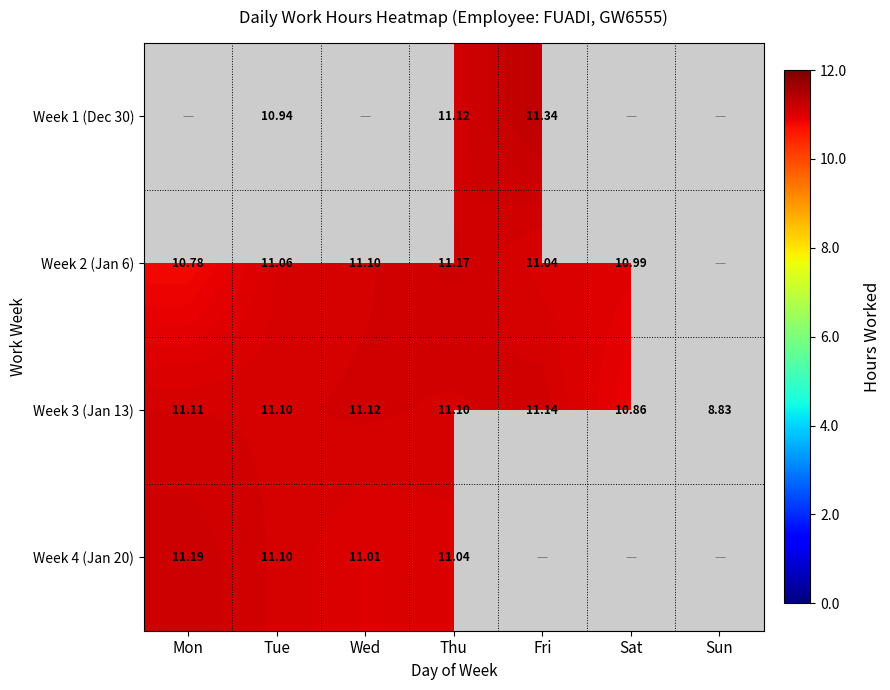

What is the sum of all Week 1 (Dec 30) values?

33.4